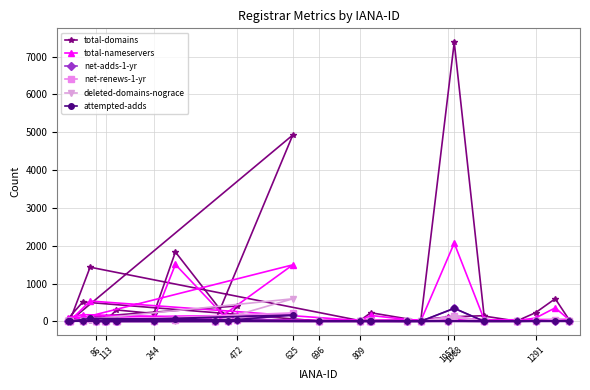

List the series in order of their peak value, lowest first.

net-renews-1-yr, net-adds-1-yr, attempted-adds, deleted-domains-nograce, total-nameservers, total-domains